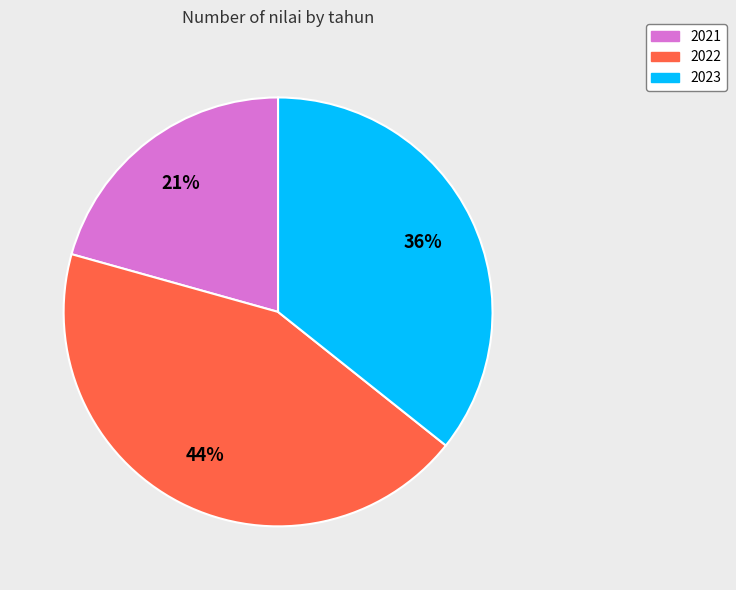

To the nearest percent, what is the average slice percentage?

33%